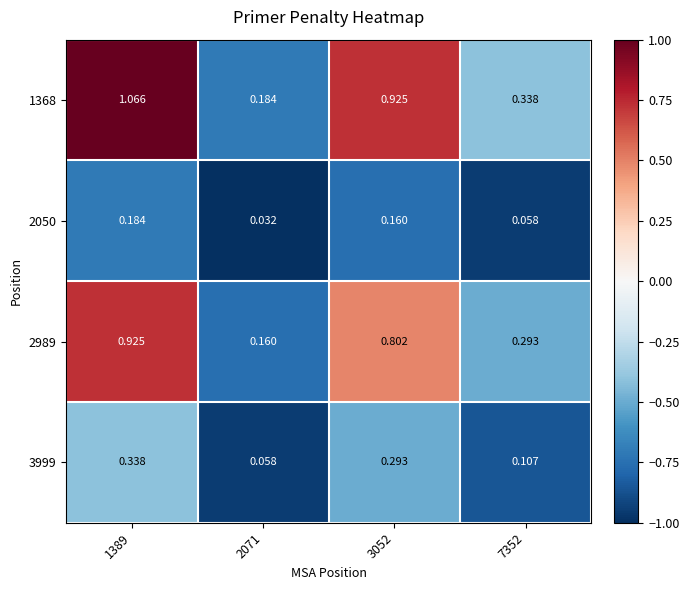

Is the value of 1368 at 7352 greater than the value of 2050 at 3052?

Yes